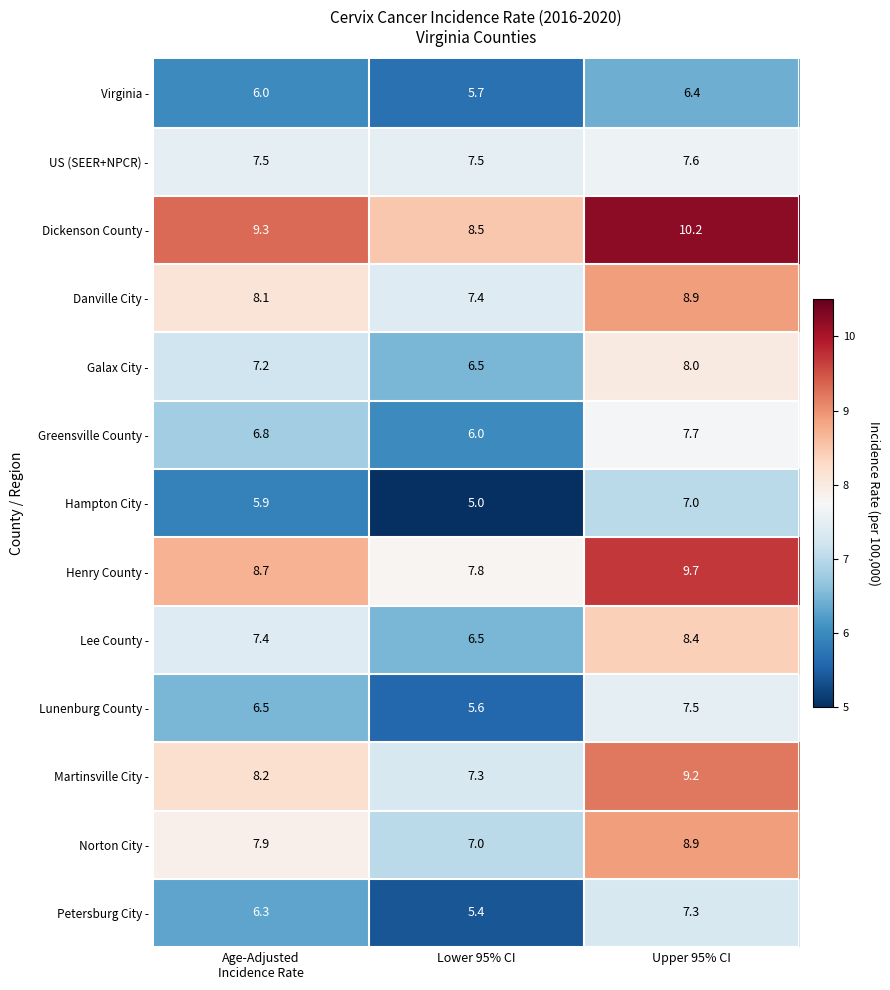

What is the smallest value displayed?

5.0